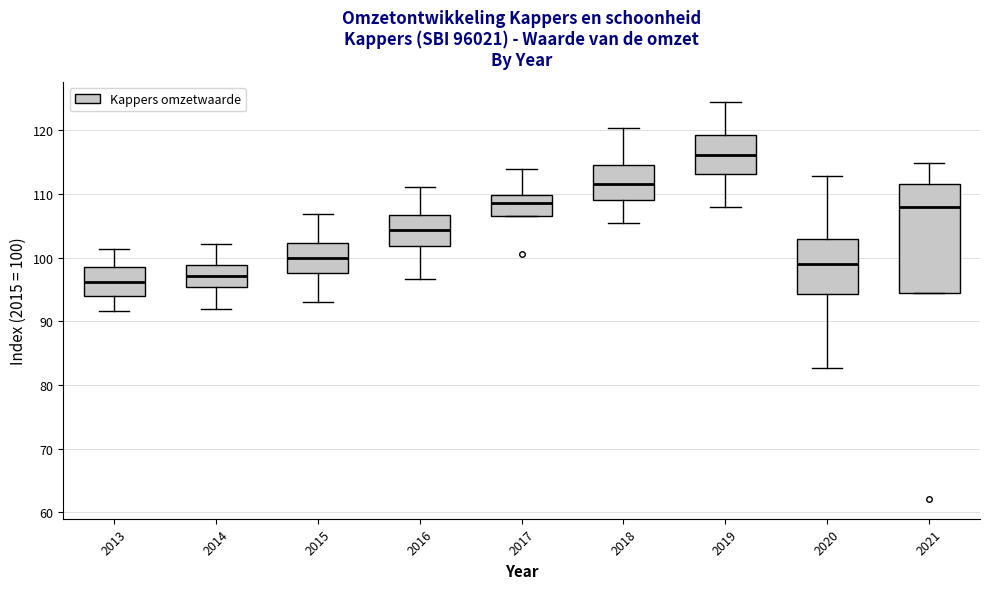

Where does the median line of the box at x = 2013 sit on the y-axis? The values are not printed on the chart, so give them approximately, as read against the axis.

96